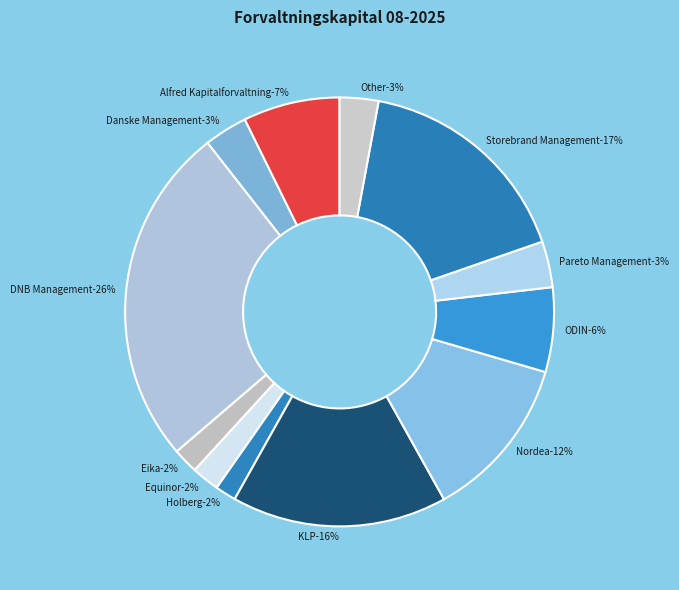

To the nearest percent, what percentage of the pie is KLP Kapitalforvaltning?

16%